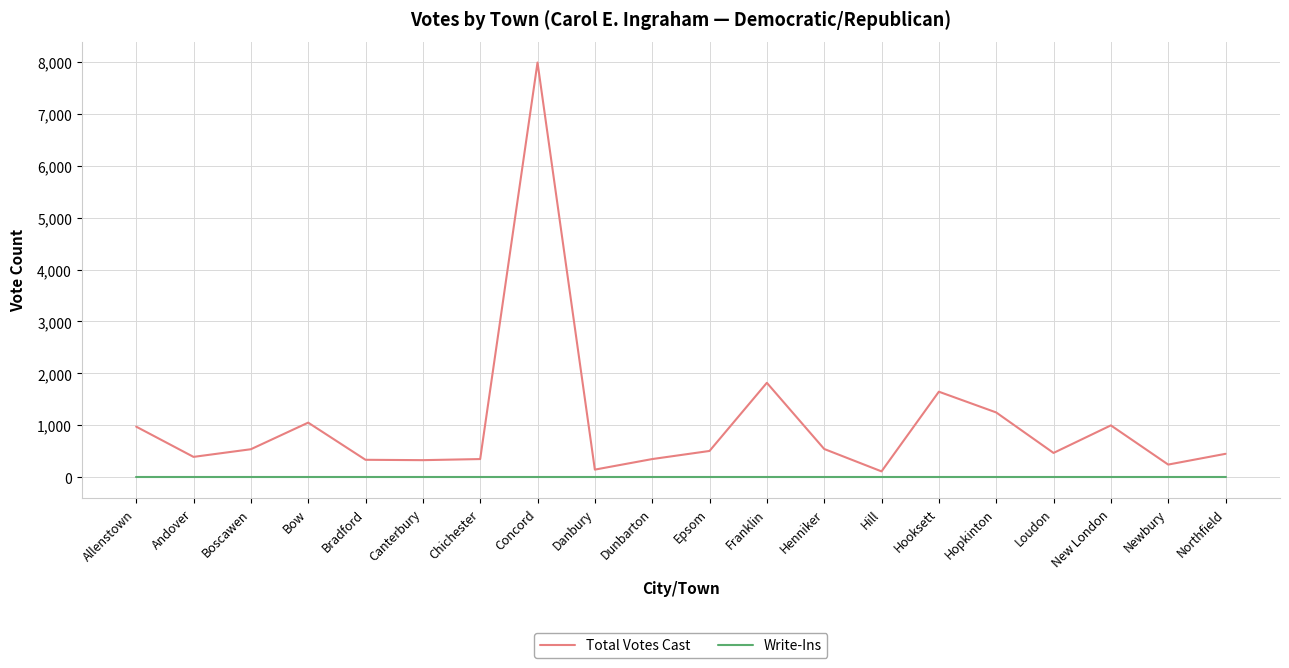

True or false: Total Votes Cast has a value of 1054 at Bow.

True